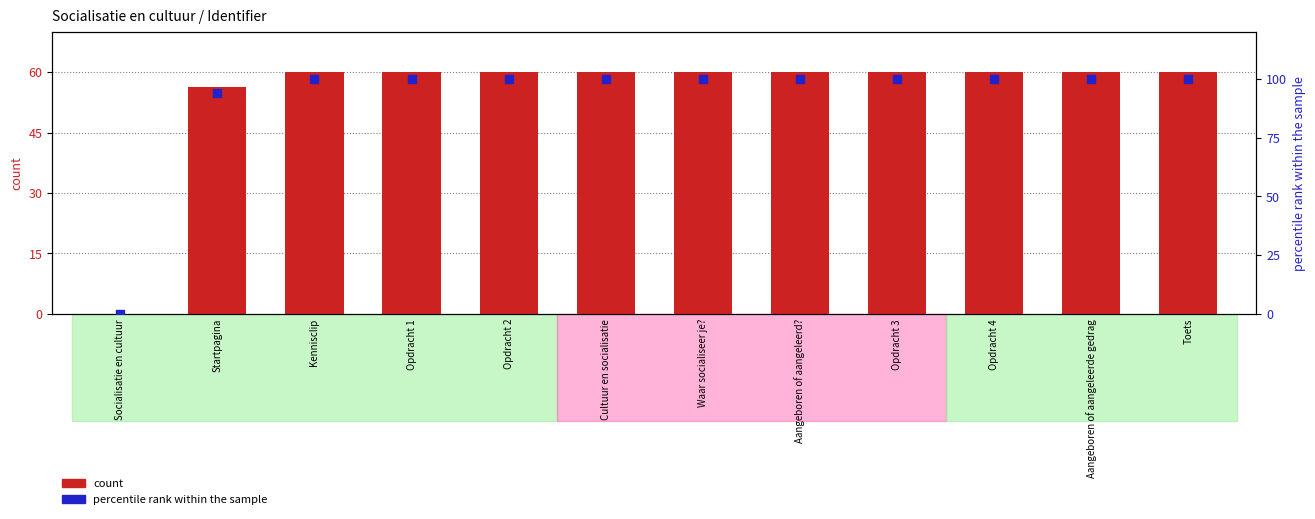

What are all the series names shown in the legend?

count, percentile rank within the sample